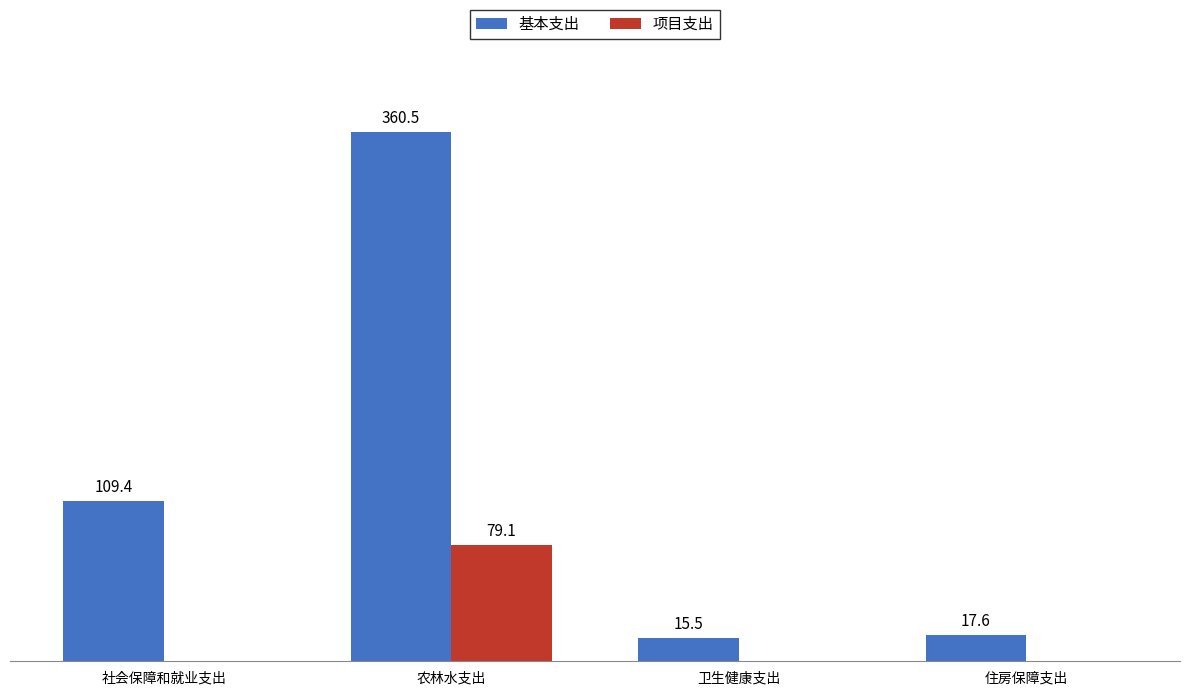

Is the value of 基本支出 at 住房保障支出 greater than the value of 项目支出 at 住房保障支出?

Yes